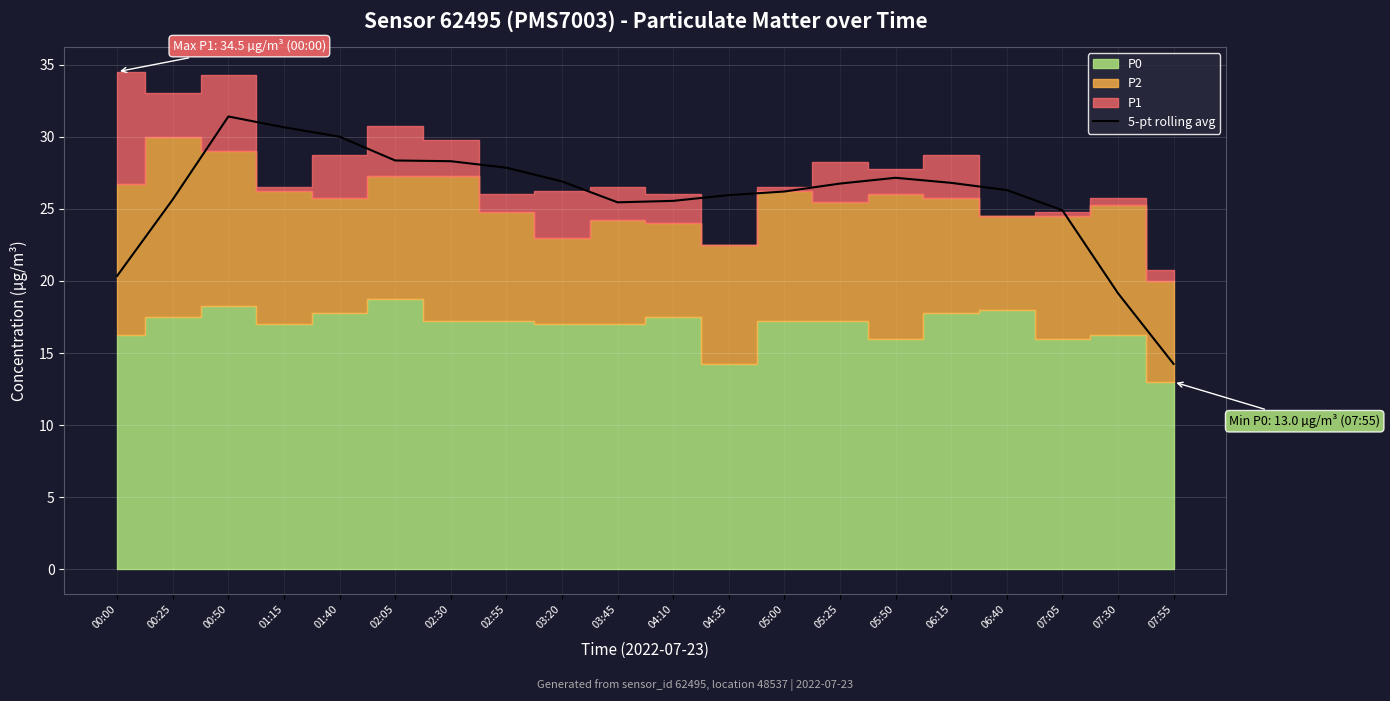

Is it true that the value at 01:40 is 30.0?

True